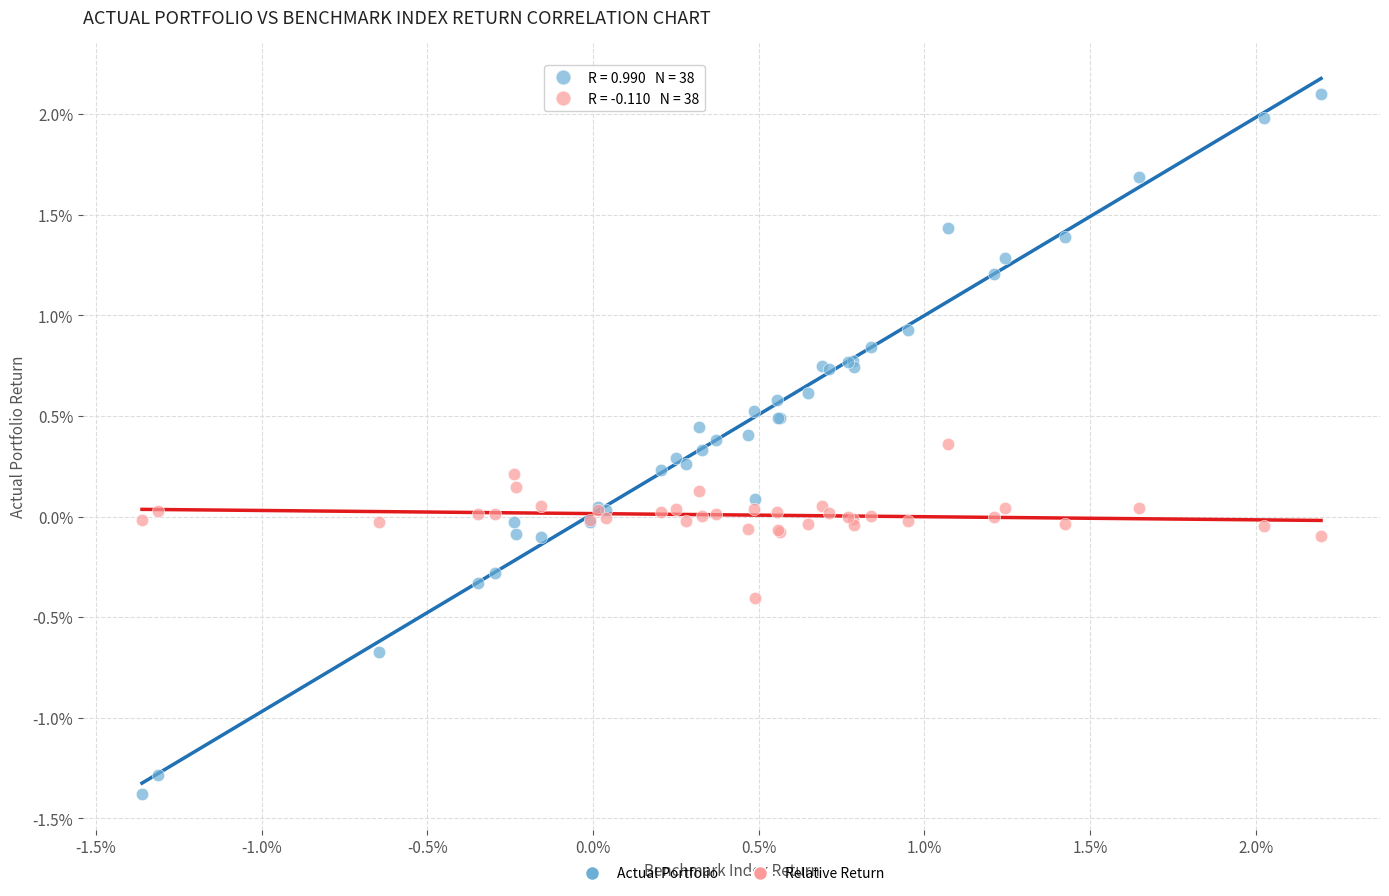

Which series contains the lowest Y value?

Actual Portfolio